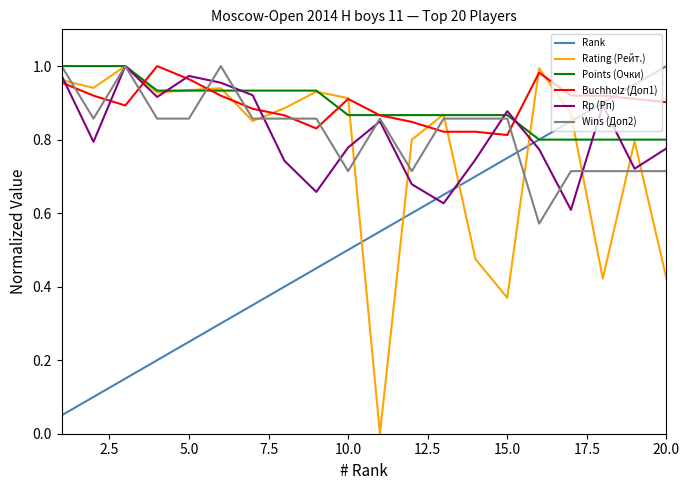

Which series has the widest spread of values?

Rating (Рейт.)